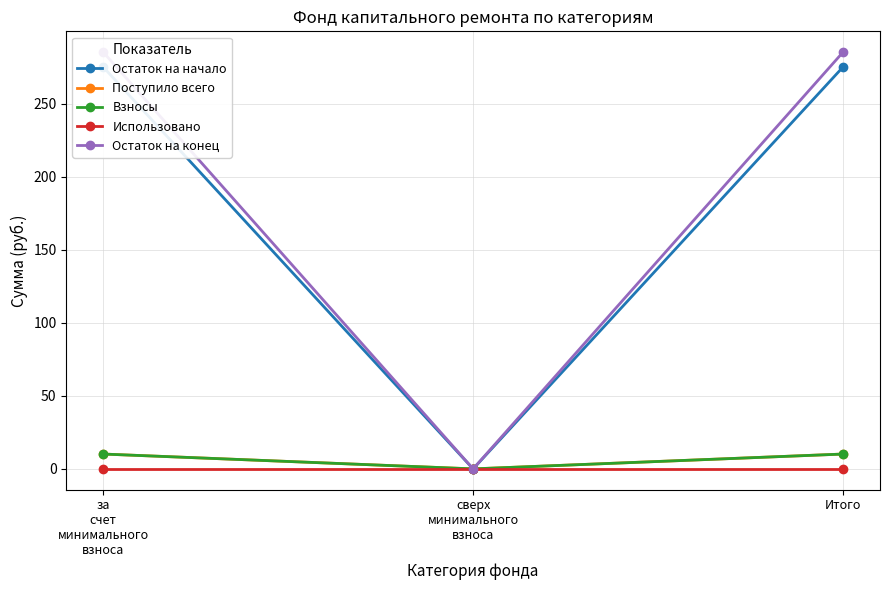

What value does the Остаток на конец series have at за
счет
минимального
взноса?

285.5